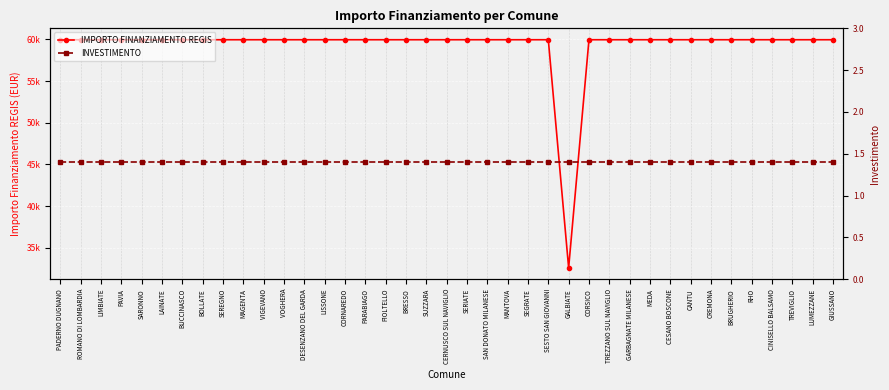

List the series in order of their peak value, lowest first.

INVESTIMENTO, IMPORTO FINANZIAMENTO REGIS